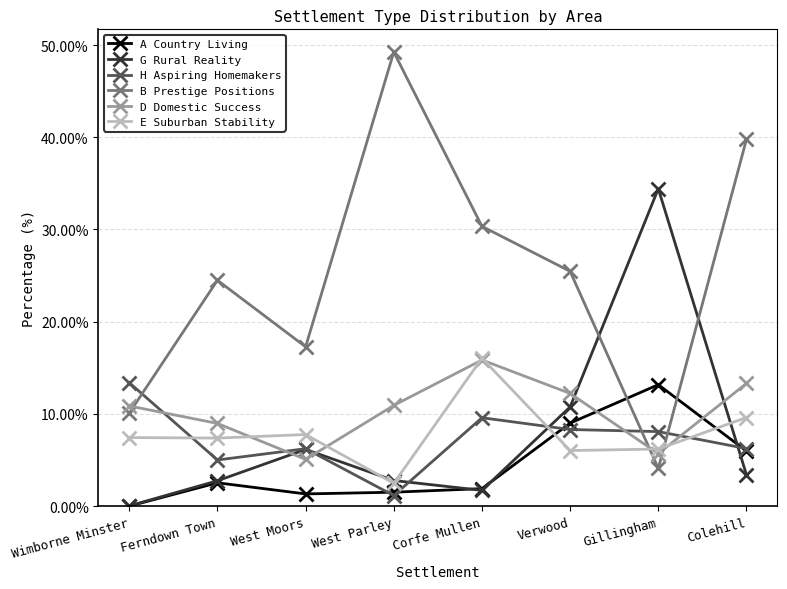

How many data points in G Rural Reality are less than 3?

4